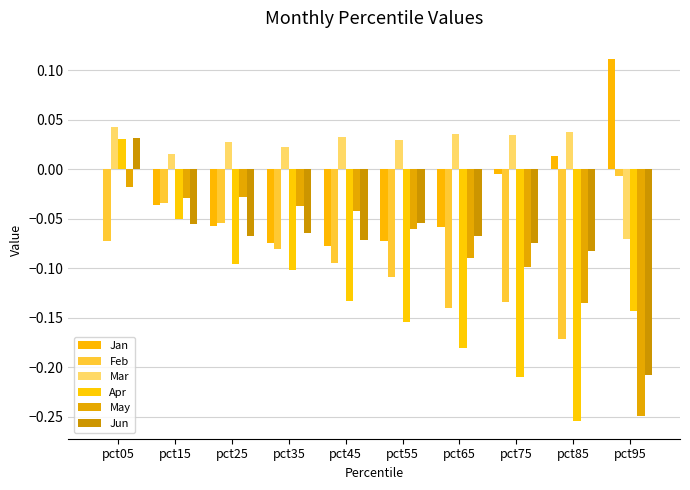

What is the spread (max minus min) of values at pct25?

0.1